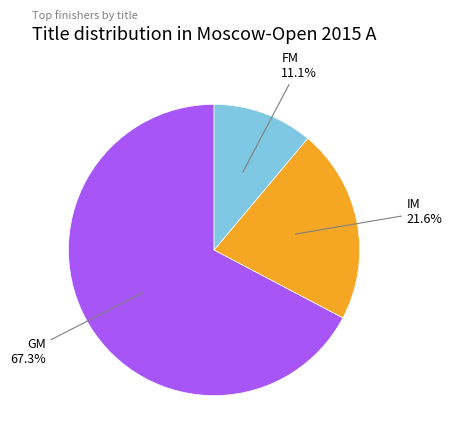

Does any single category account for the majority?

Yes